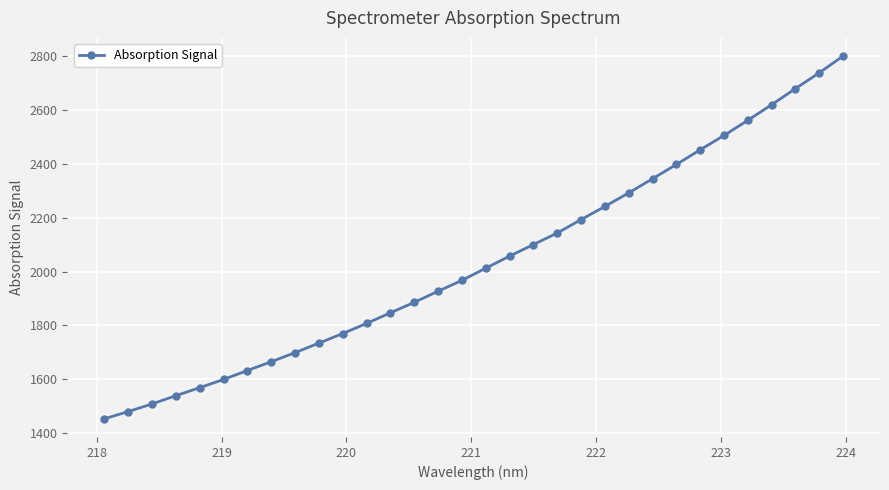

What is the greatest value displayed?

2799.9